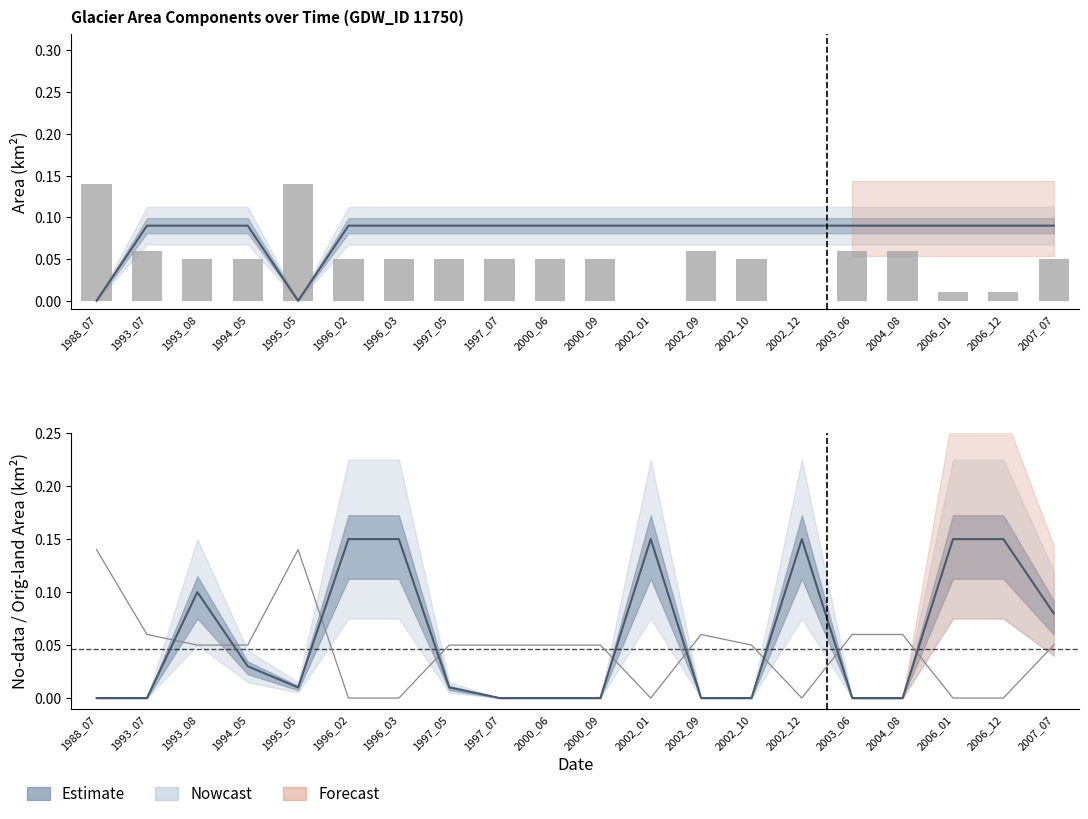

At which category does the chart reach its peak across all series?

1996_02